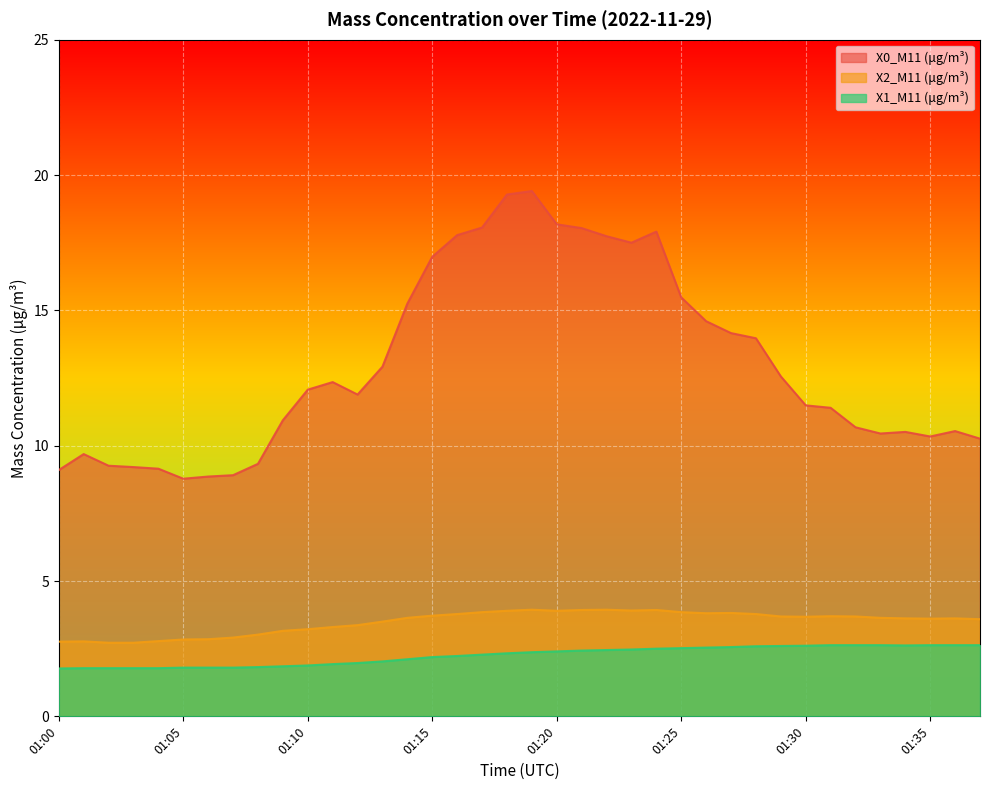

Read the X2_M11 (μg/m³) value at 01:02.

2.7